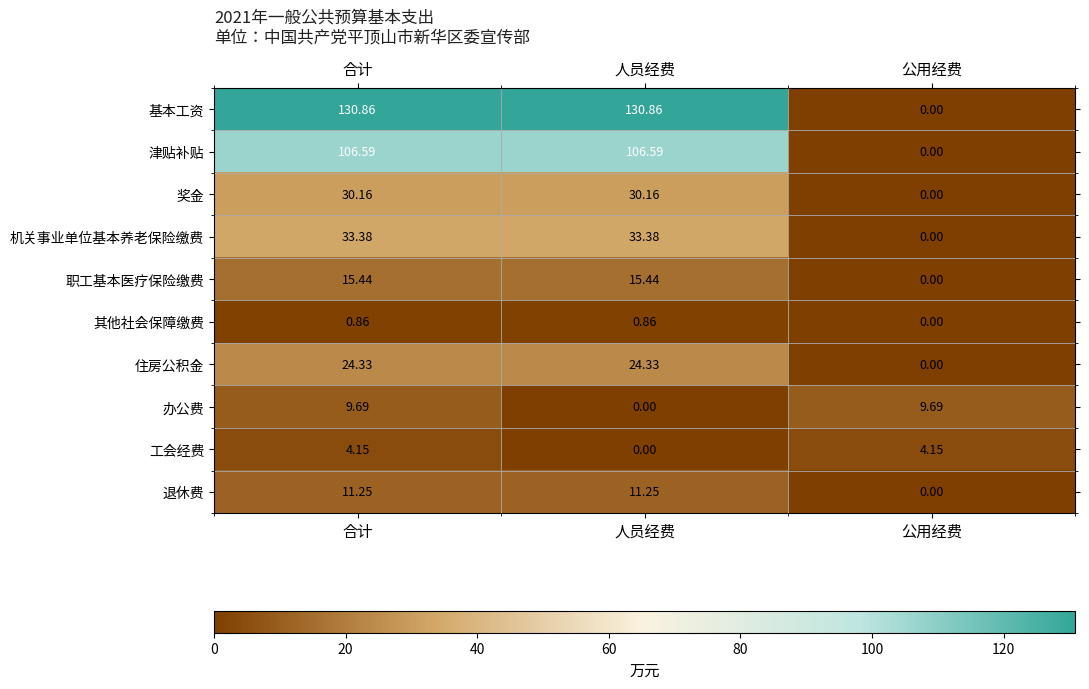

Which series has the largest total across all categories?

基本工资